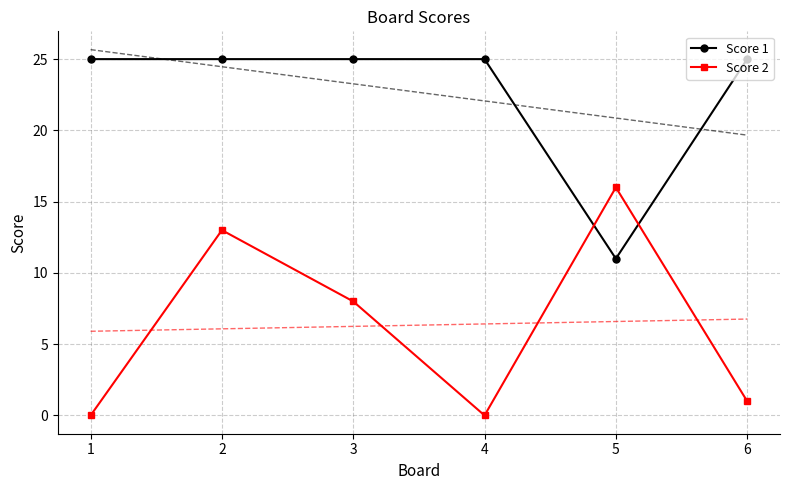

Where is the first local minimum for Score 2?

4